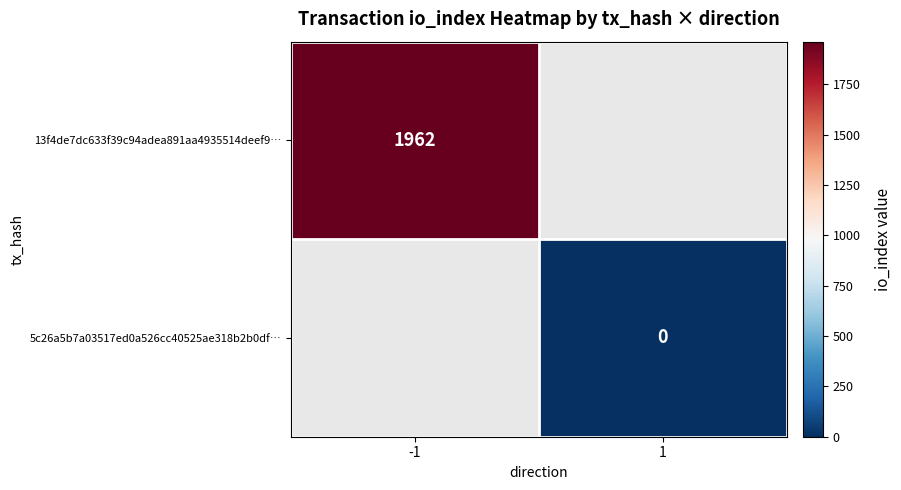

True or false: 13f4de7dc633f39c94adea891aa4935514deef9… has a value of 1962 at -1.

True